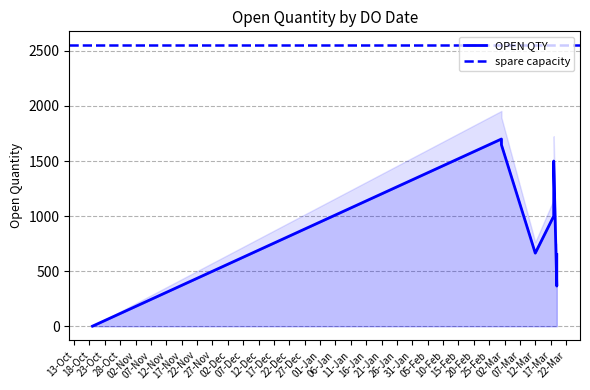

What is the approximate value at 19/03/2022?

365